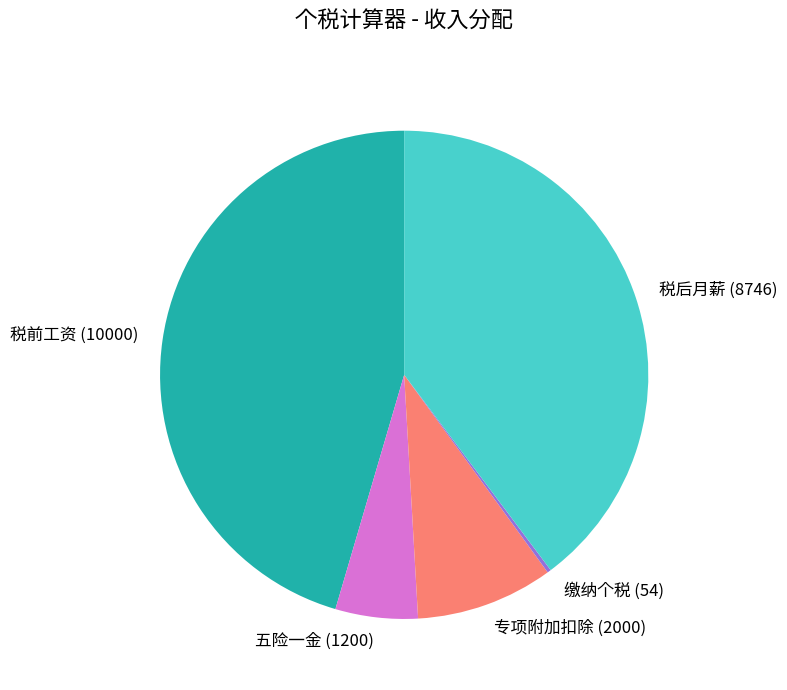

Does 专项附加扣除 represent more than half of the total?

No